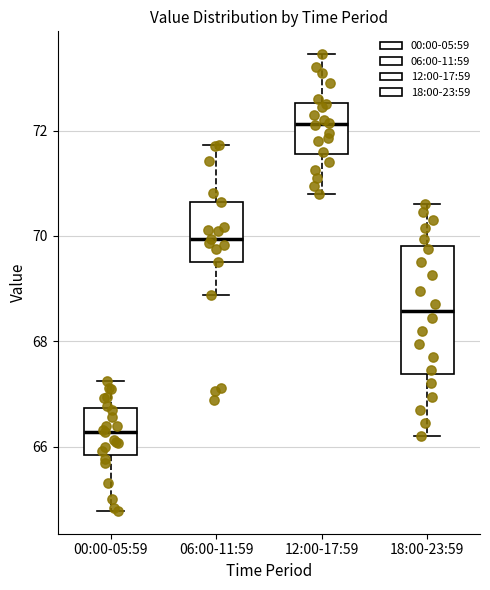

Reading left to right, transcribe this box plot: for each box, give where its median line is, the range the box spans, and where its two whiskers end, as read against the y-axis. The values are not printed on the chart, so give them approximately, as read against the axis.

00:00-05:59: median 66.2, box 65.8 to 66.8, whiskers 64.8 to 67.2
06:00-11:59: median 70.0, box 69.6 to 70.6, whiskers 68.8 to 71.8
12:00-17:59: median 72.2, box 71.6 to 72.6, whiskers 70.8 to 73.4
18:00-23:59: median 68.6, box 67.4 to 69.8, whiskers 66.2 to 70.6